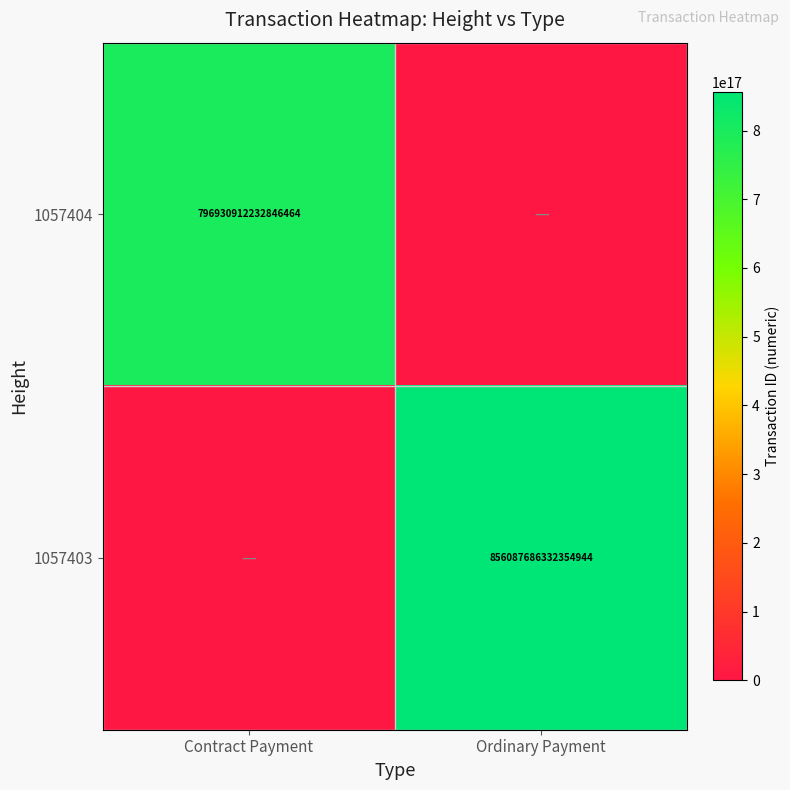

The value of 1057404 at Contract Payment is 1220544804100818944. True or false?

False